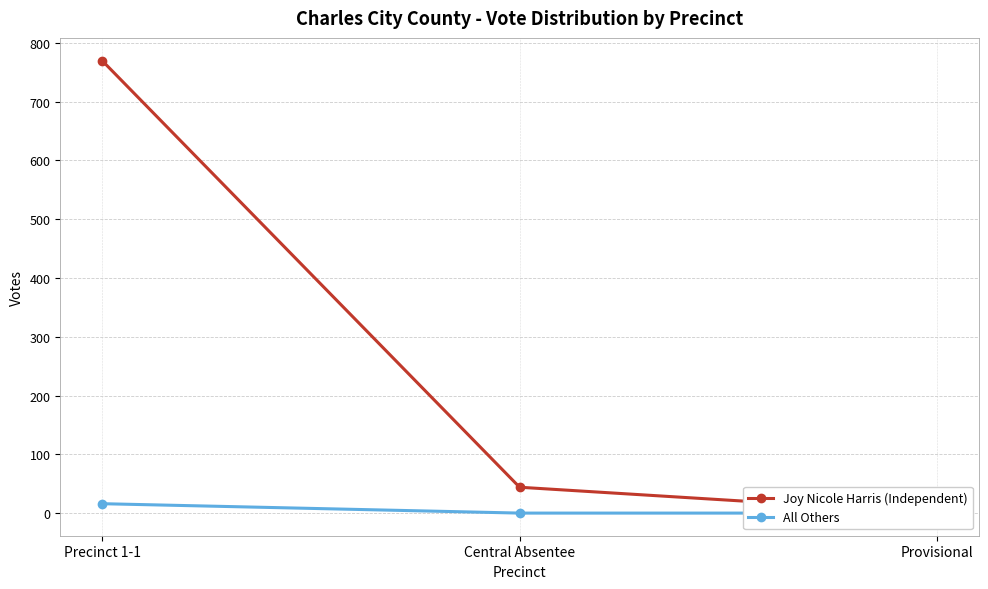

True or false: All Others has a value of 22 at Precinct 1-1.

False